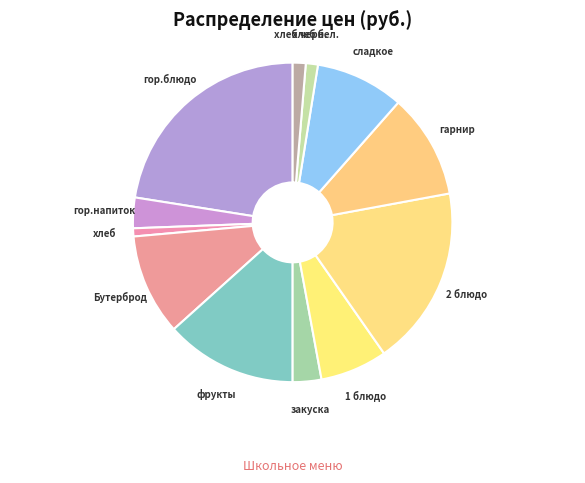

Count the number of slices in the pie.

12